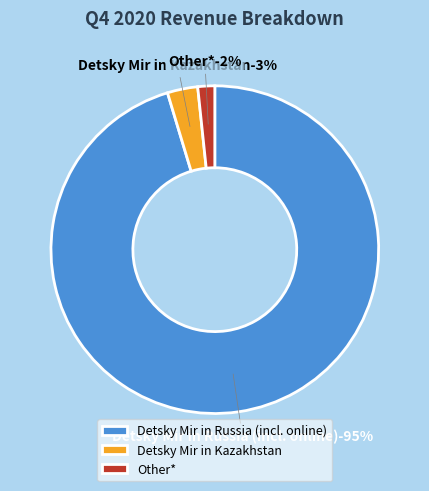

Combined, do Detsky Mir in Kazakhstan and Detsky Mir in Russia (incl. online) account for over 50%?

Yes